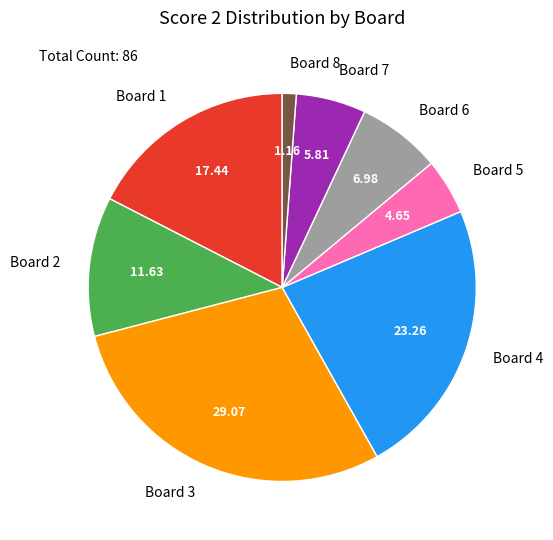

Which slice is the smallest?

Board 8